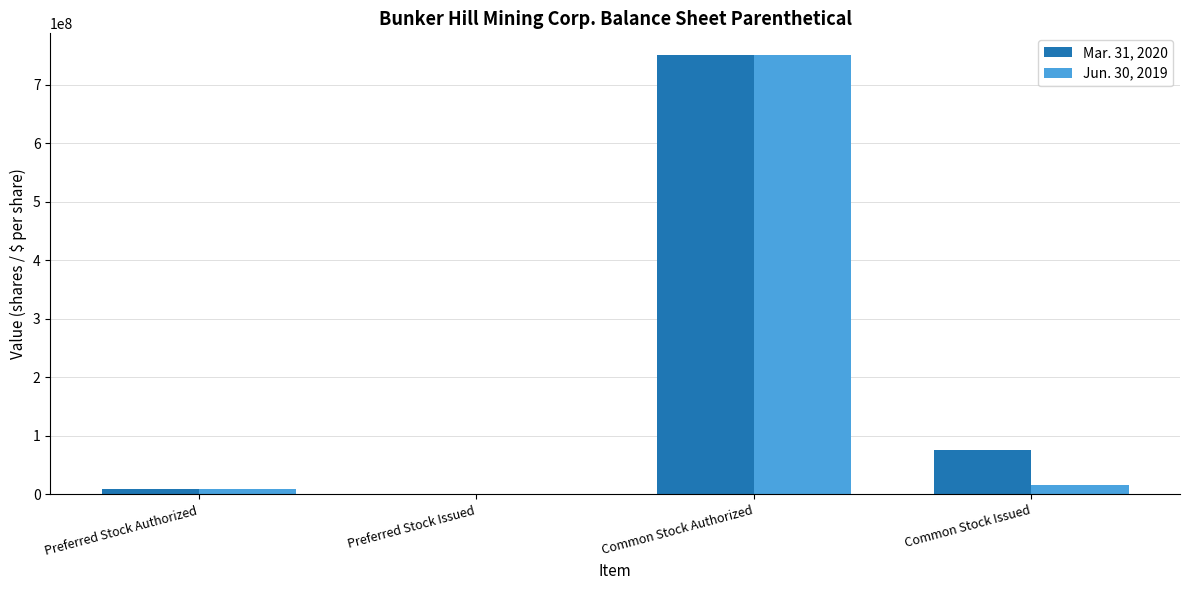

What is the sum of the Mar. 31, 2020 values at Preferred Stock Authorized and Common Stock Issued?

86819897